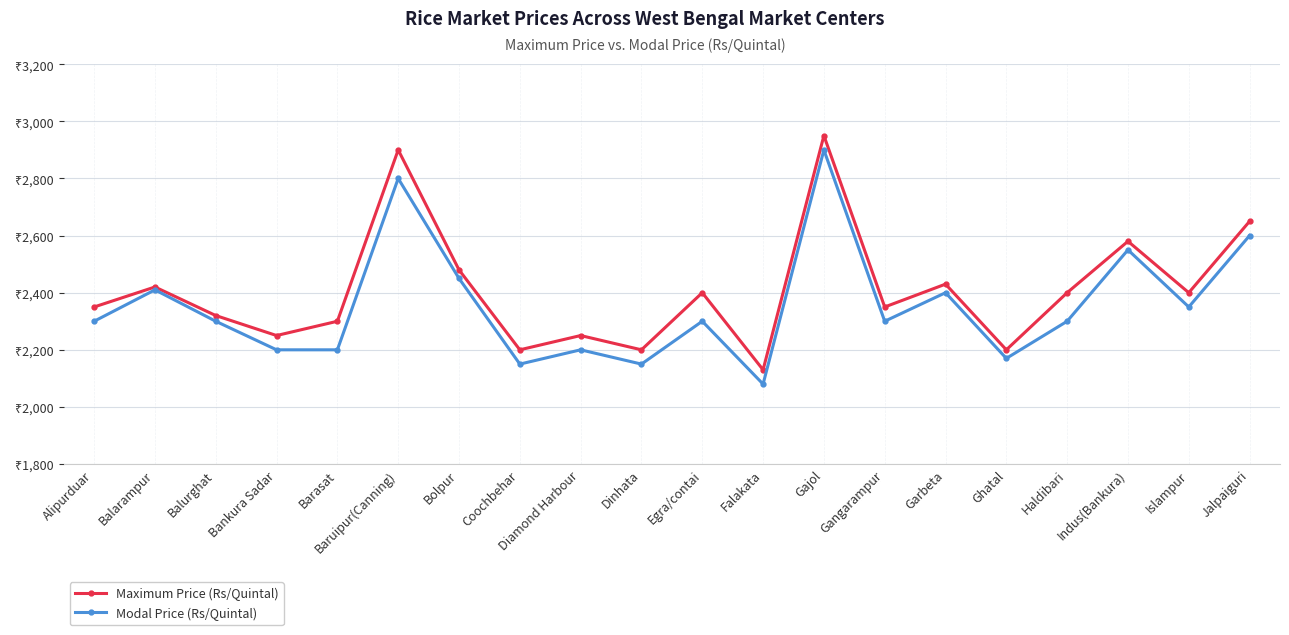

What are all the series names shown in the legend?

Maximum Price (Rs/Quintal), Modal Price (Rs/Quintal)